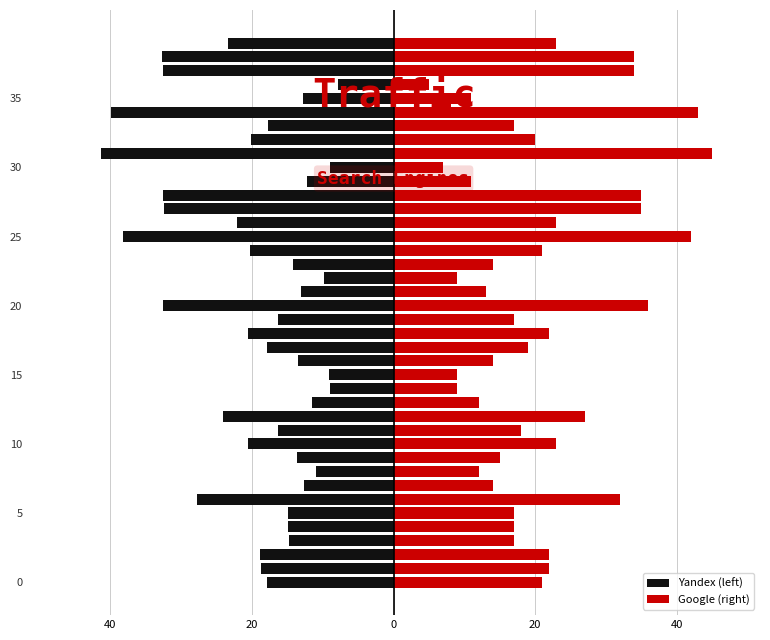

Which category has the highest value across all series?

31